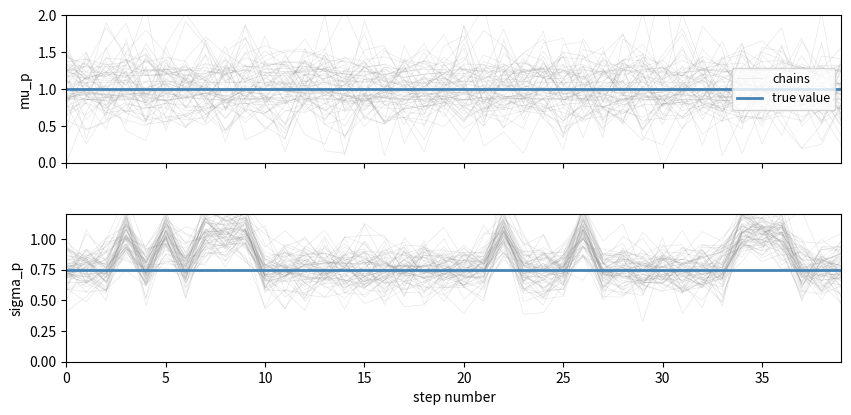

What is the label of the 22nd point from the right?

18